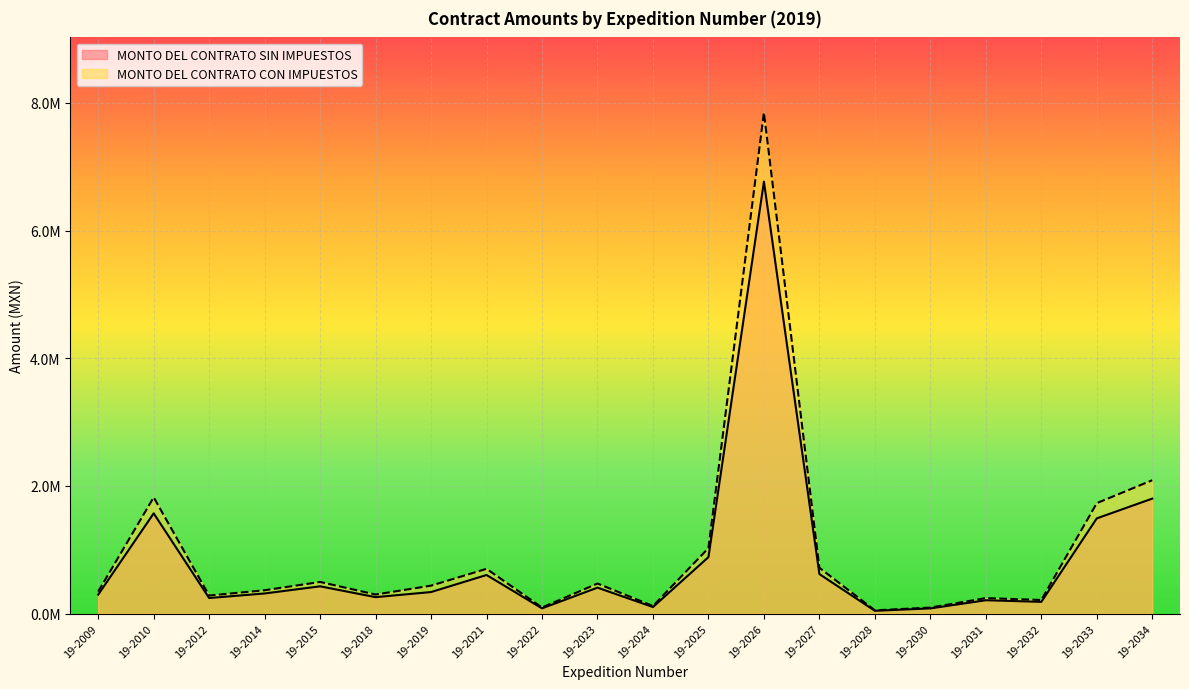

Where is MONTO DEL CONTRATO SIN IMPUESTOS nearest to the value 3405353?

19-2034